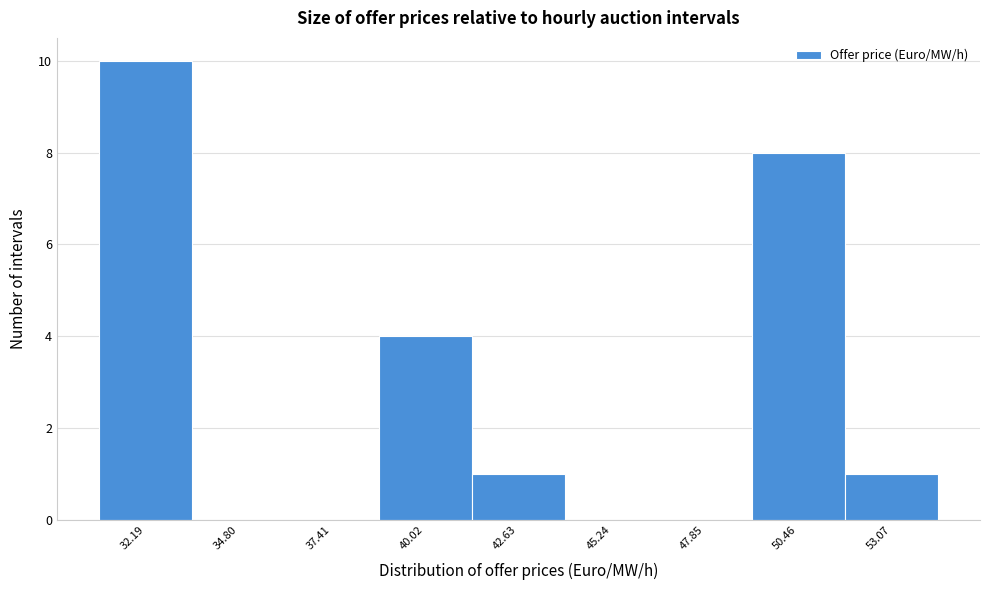

Reading left to right, transcribe this chart: for each bar, give the range it covers on the x-axis and its height. Neither the bar edges nor the heights are printed on the chart, so give them approximately, as read against the axes.

31.0 to 33.5: 10
33.5 to 36.0: 0
36.0 to 38.5: 0
38.5 to 41.5: 4
41.5 to 44.0: 1
44.0 to 46.5: 0
46.5 to 49.0: 0
49.0 to 52.0: 8
52.0 to 54.5: 1